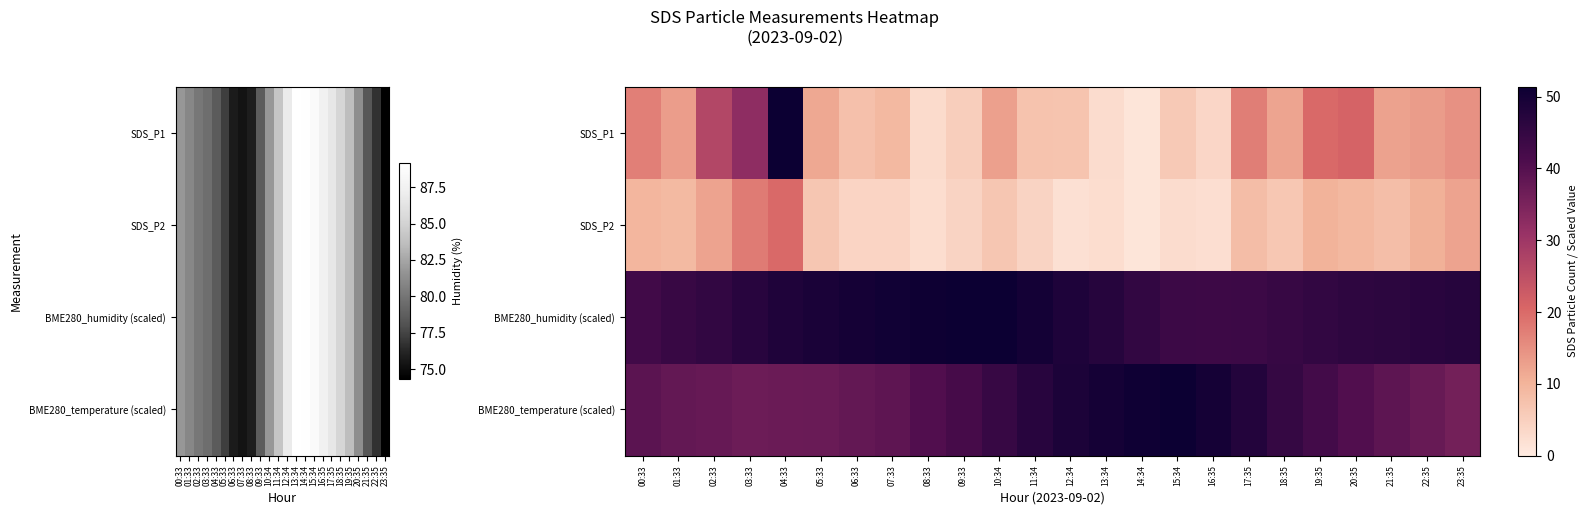

What is the average value of the SDS_P1 series?

13.8